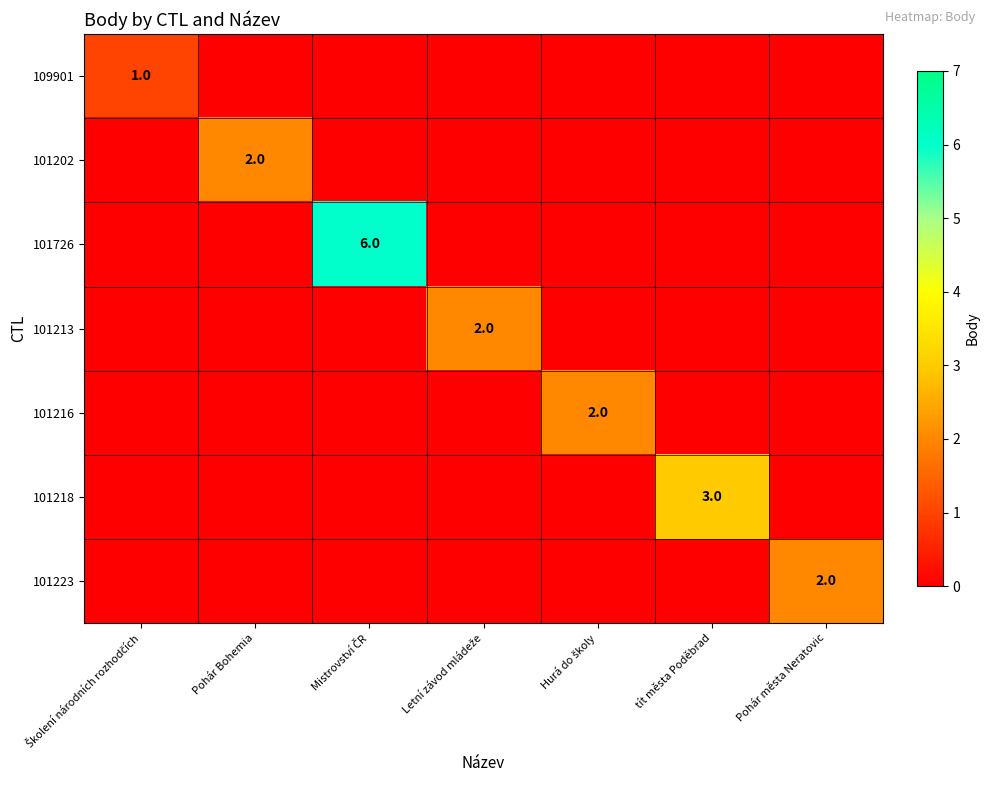

True or false: 101223 has a value of 1 at Pohár města Neratovic.

False